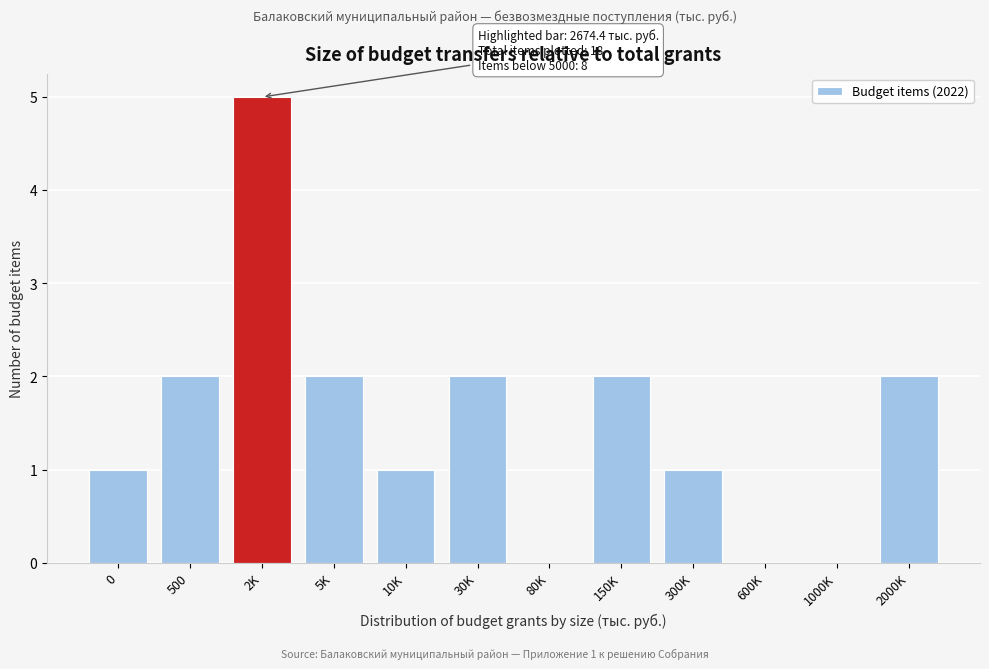

Reading left to right, list all the values displayed in this chart.

0=1	500=2	2K=5	5K=2	10K=1	30K=2	80K=0	150K=2	300K=1	600K=0	1000K=0	2000K=2